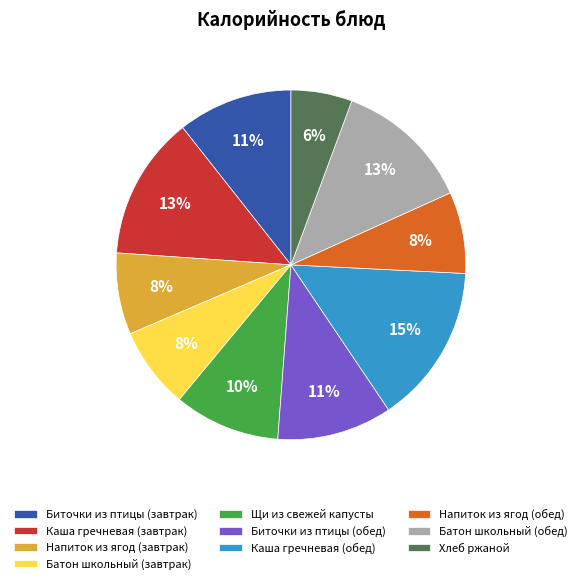

Is there a majority slice in this chart?

No